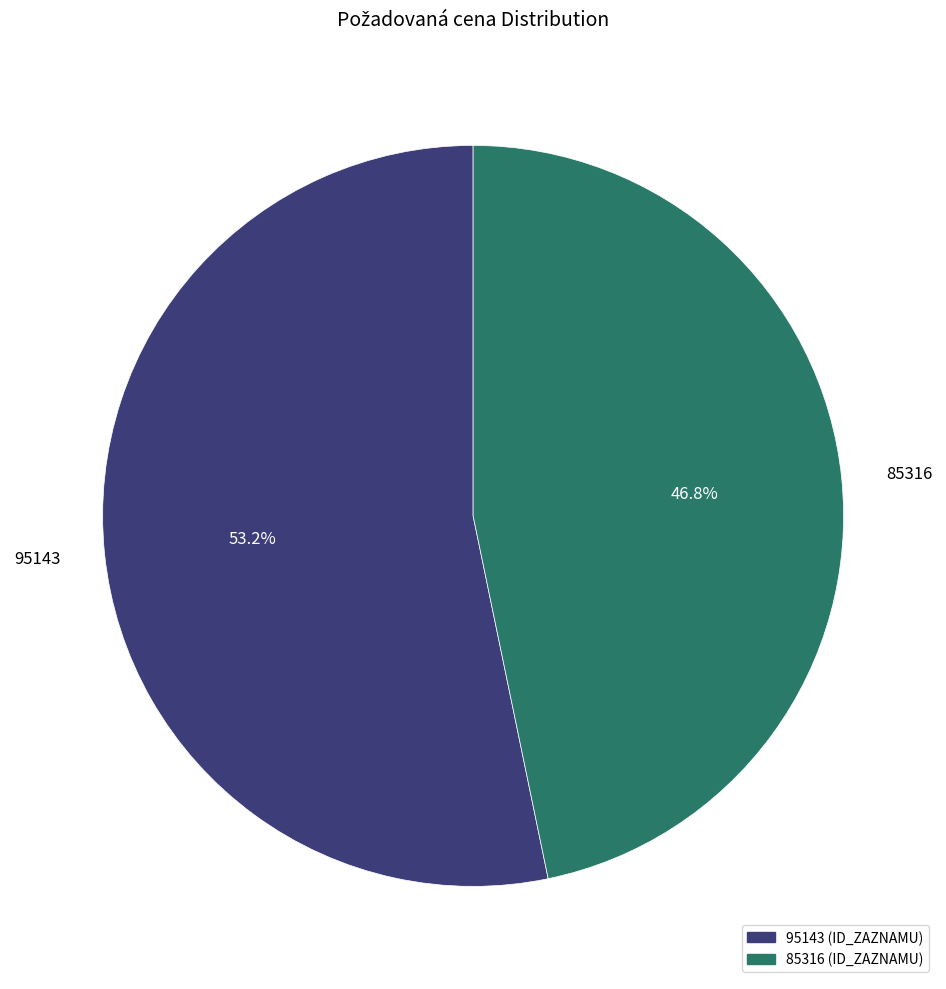

Count the number of slices in the pie.

2